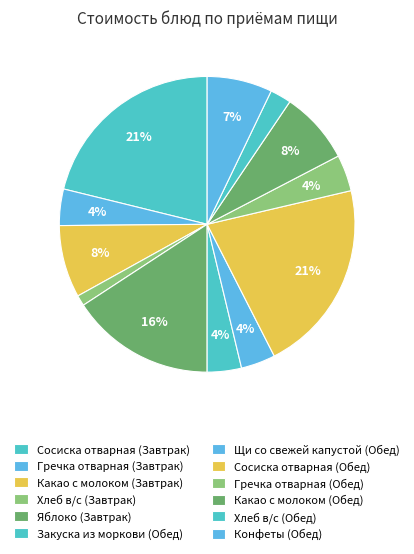

The Гречка отварная (Завтрак) slice represents 1% of the pie. True or false?

False